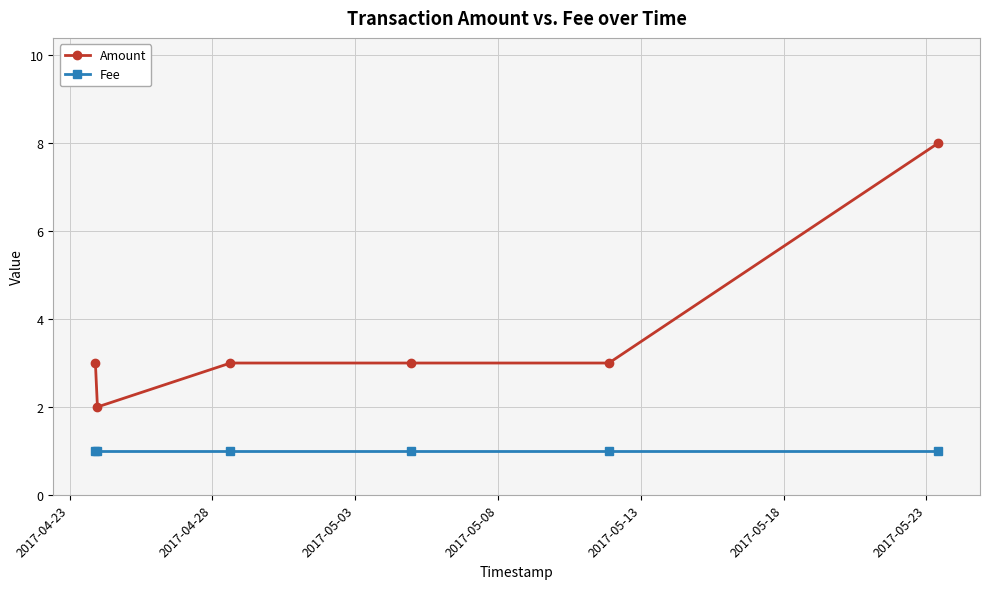

Rank the series by their average value, from lowest to highest.

Fee, Amount